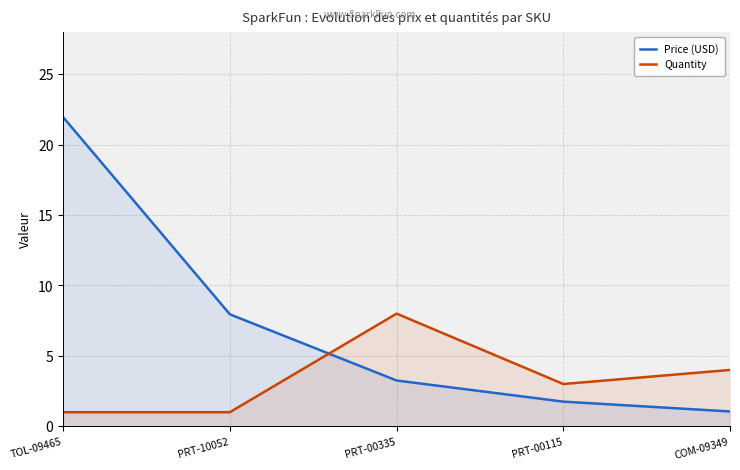

Which category has the highest value in the Price (USD) series?

TOL-09465